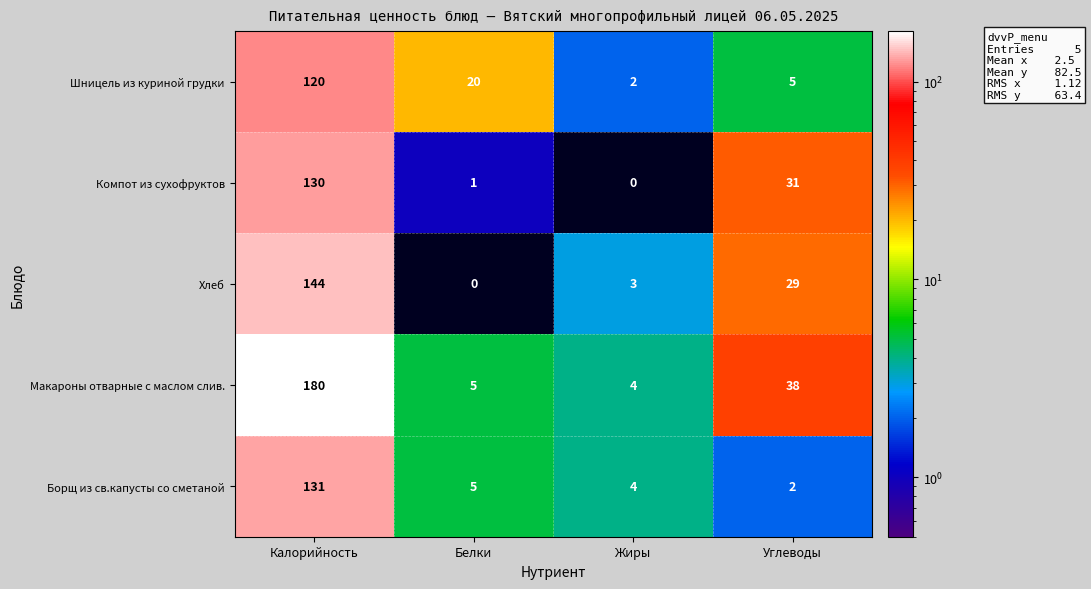

Reading left to right, what are all the values shown in this chart?

Шницель из куриной грудки: 120	20	2	5
Компот из сухофруктов: 130	1	0	31
Хлеб: 144	0	3	29
Макароны отварные с маслом слив.: 180	5	4	38
Борщ из св.капусты со сметаной: 131	5	4	2